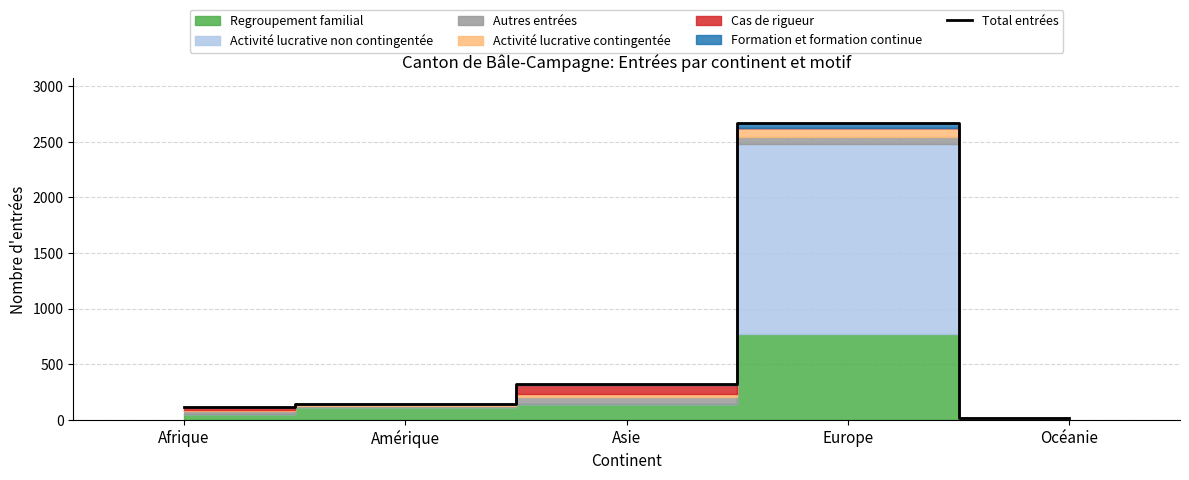

Reading left to right, list all the values displayed in this chart.

Afrique=115	Amérique=143	Asie=325	Europe=2671	Océanie=11